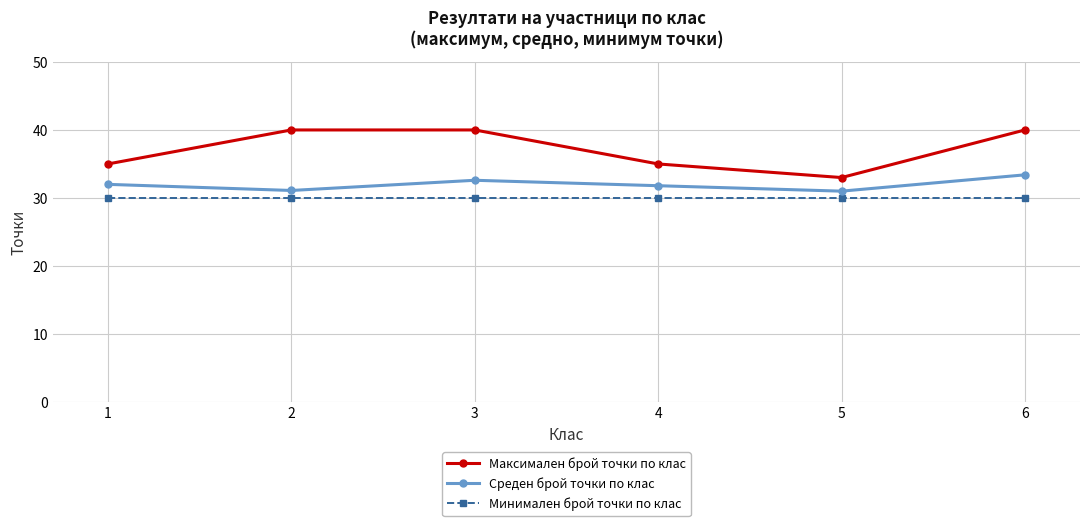

True or false: Минимален брой точки по клас and Среден брой точки по клас intersect in this chart.

False